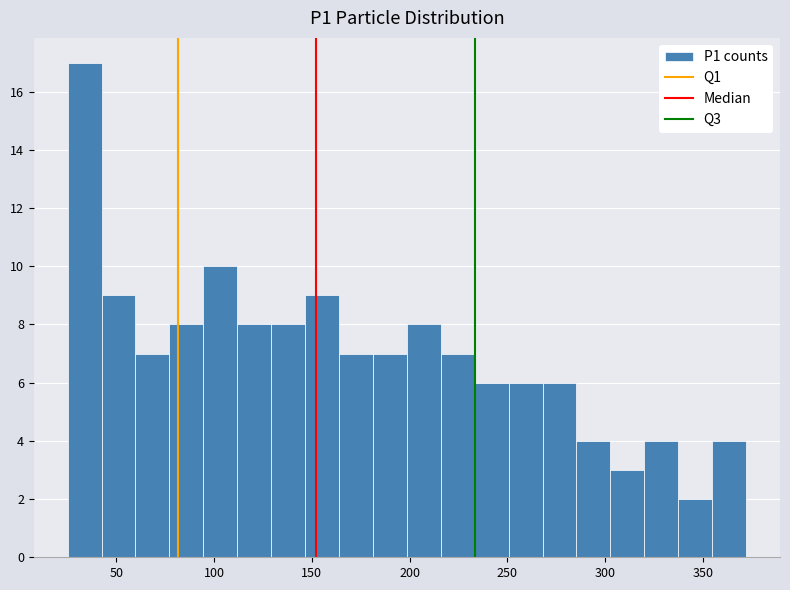

Around what value on the x-axis is the tallest bar? Give the approximate position of its centre, as read against the axis.

35